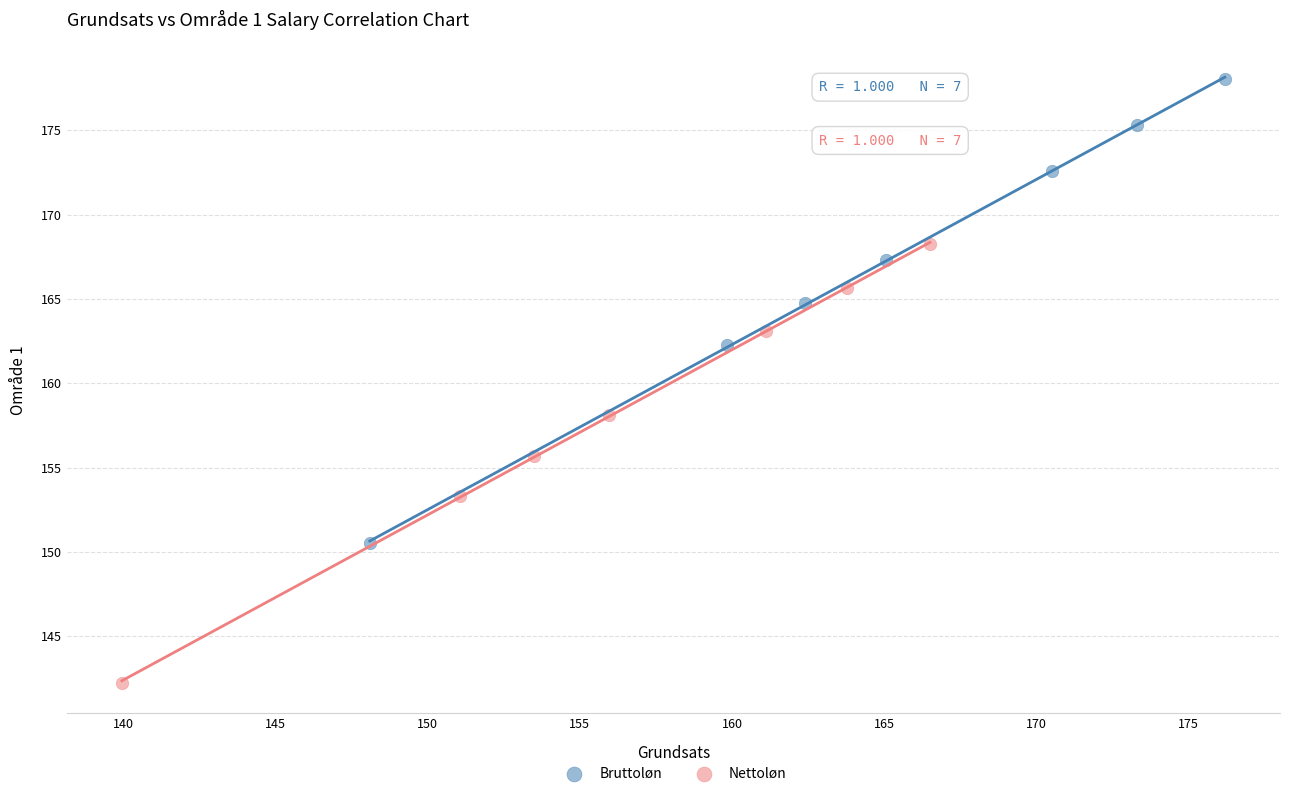

Which series has the widest spread of Y values?

Bruttoløn